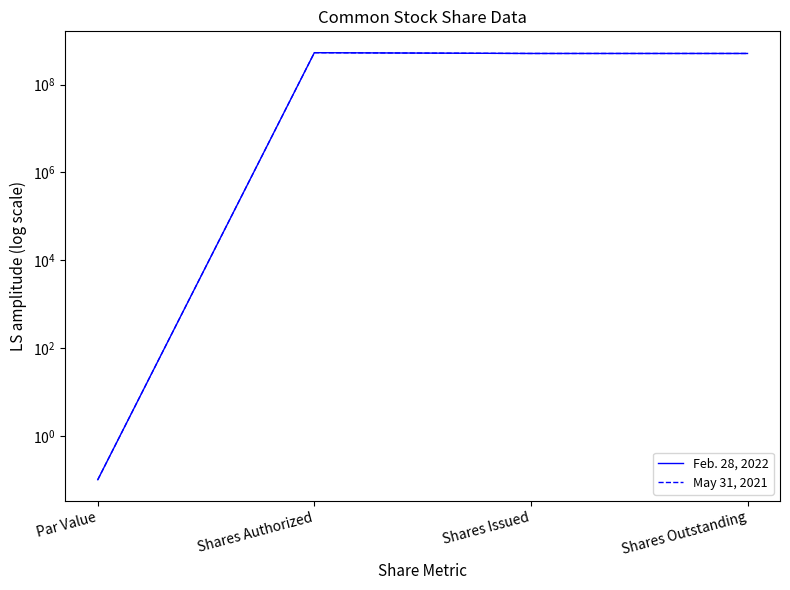

What is the difference between the maximum and minimum values in the Feb. 28, 2022 series?

531933748.9